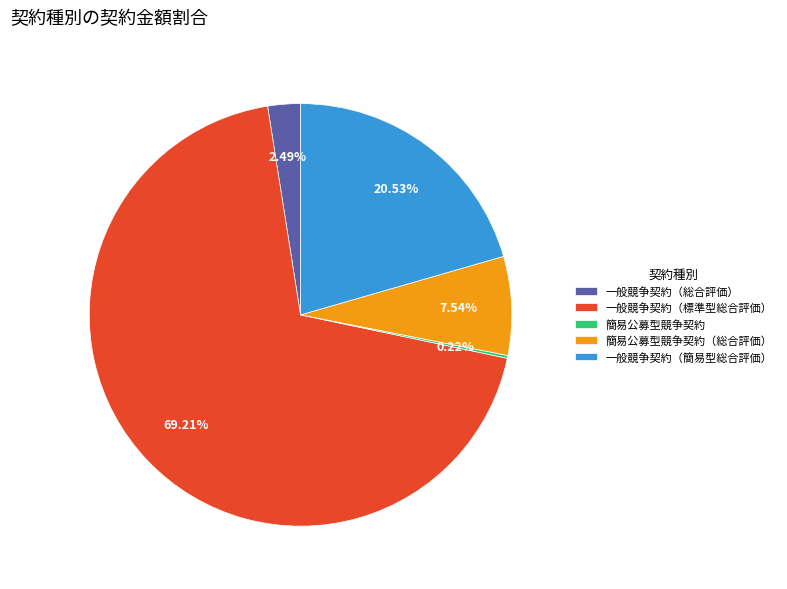

Is 一般競争契約（簡易型総合評価） the majority of the pie?

No